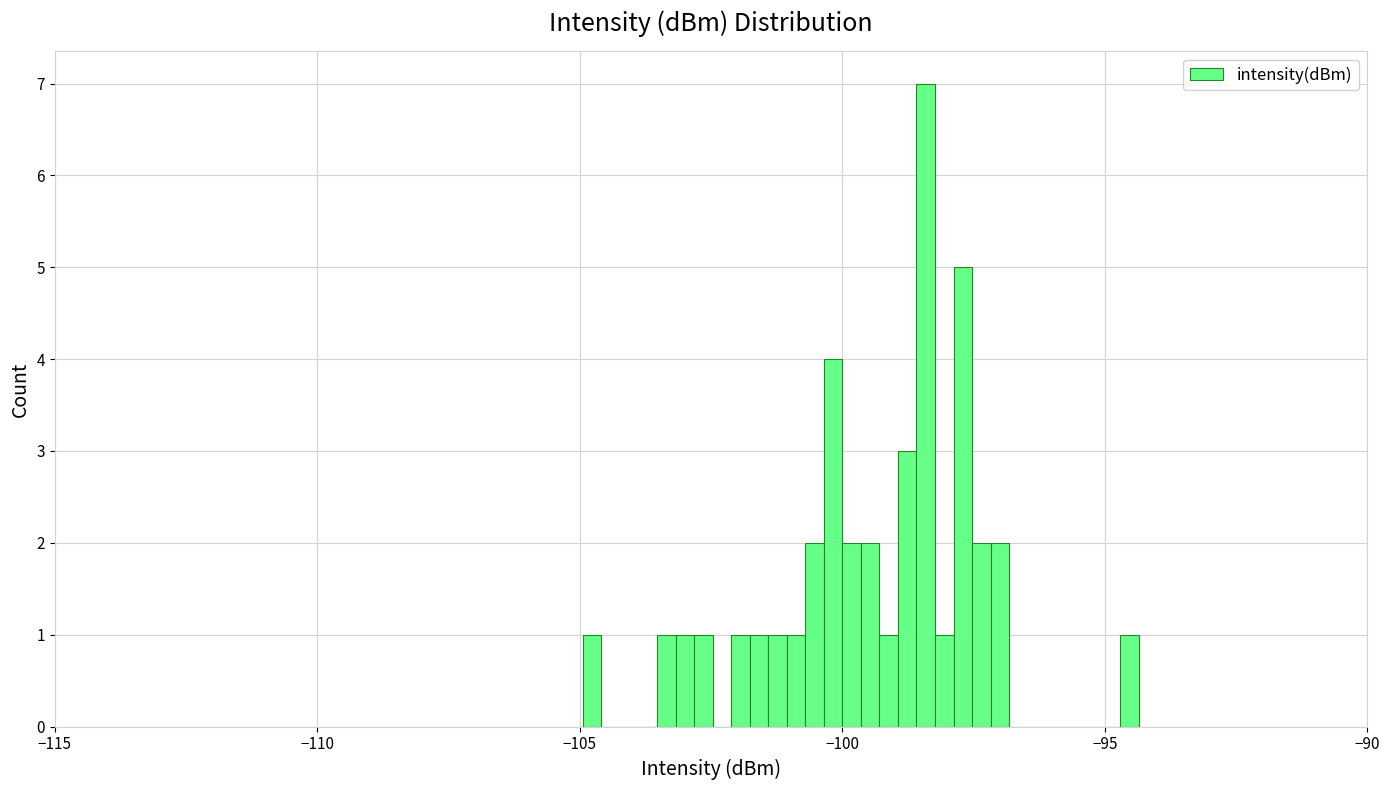

Around what value on the x-axis is the tallest bar? Give the approximate position of its centre, as read against the axis.

-98.5